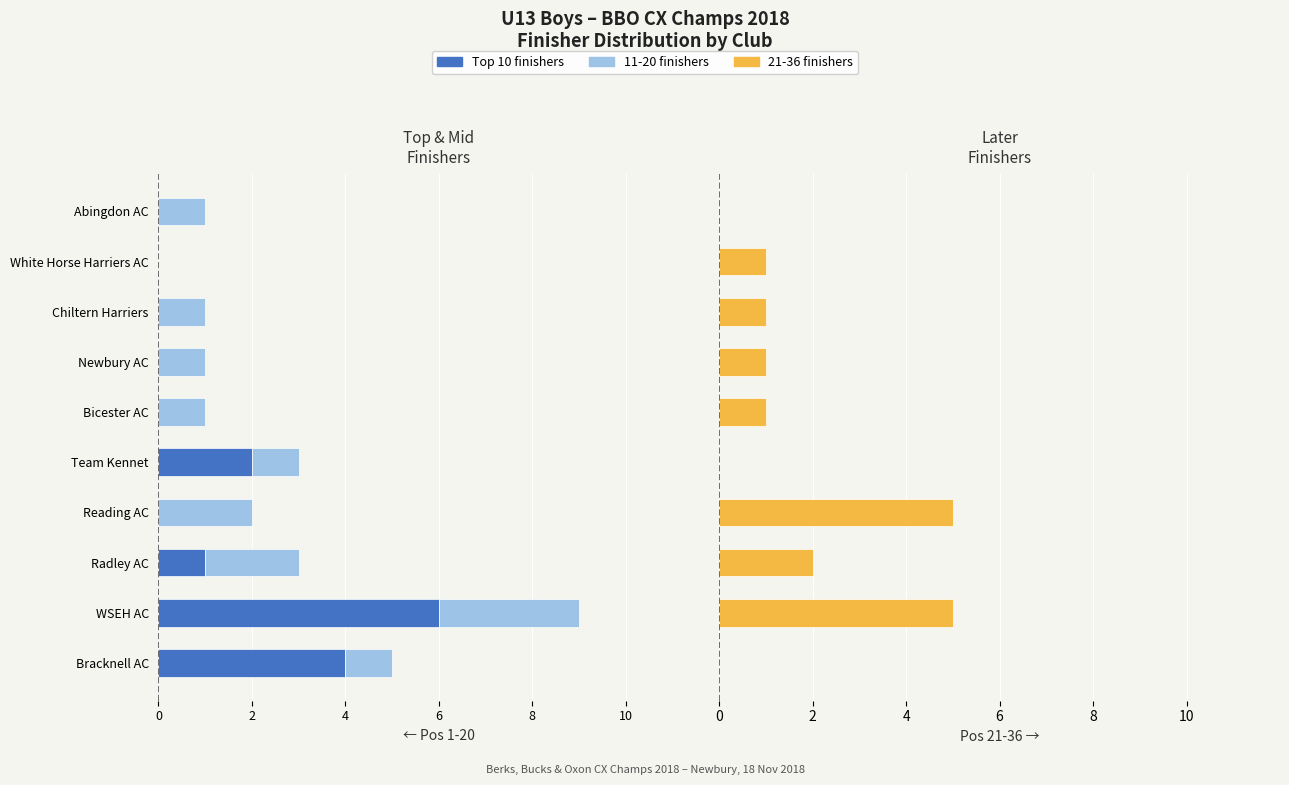

True or false: 21-36 finishers has a value of 1 at Reading AC.

False